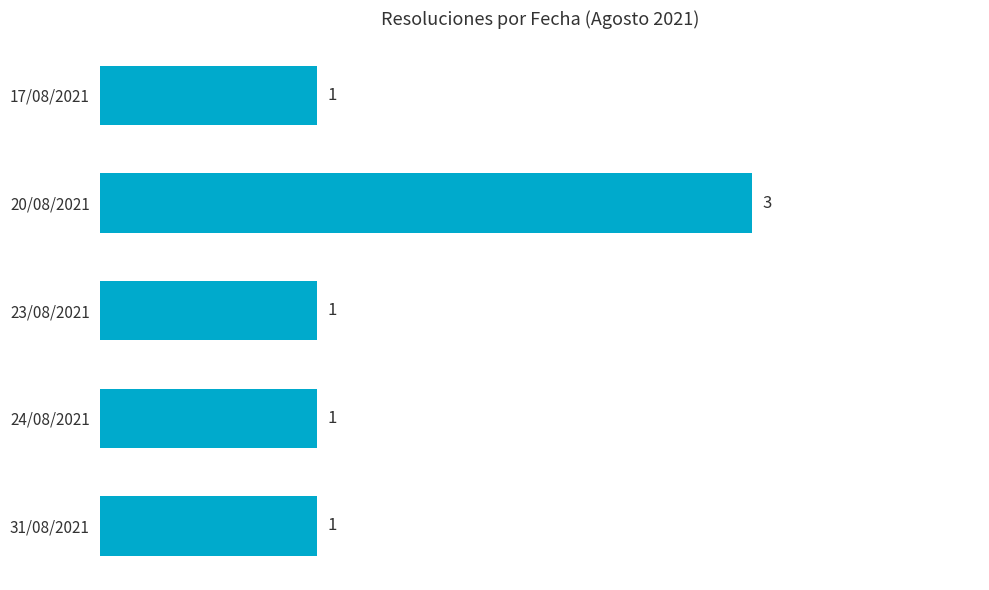

What is the change in value from 17/08/2021 to 20/08/2021?

+2